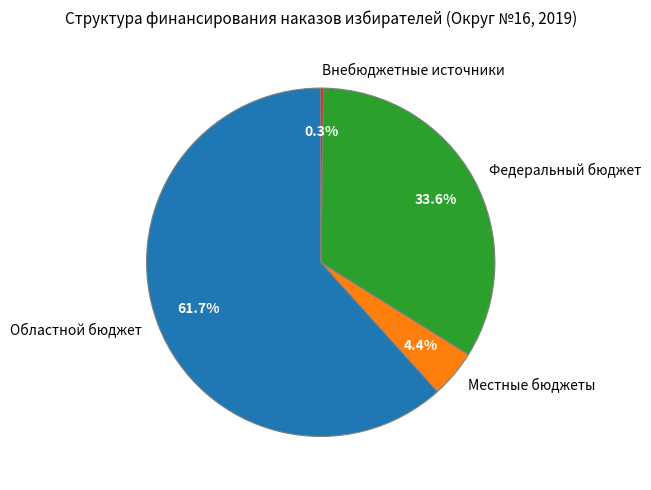

To the nearest percent, what is the difference between the Областной бюджет and Местные бюджеты slice percentages?

57%